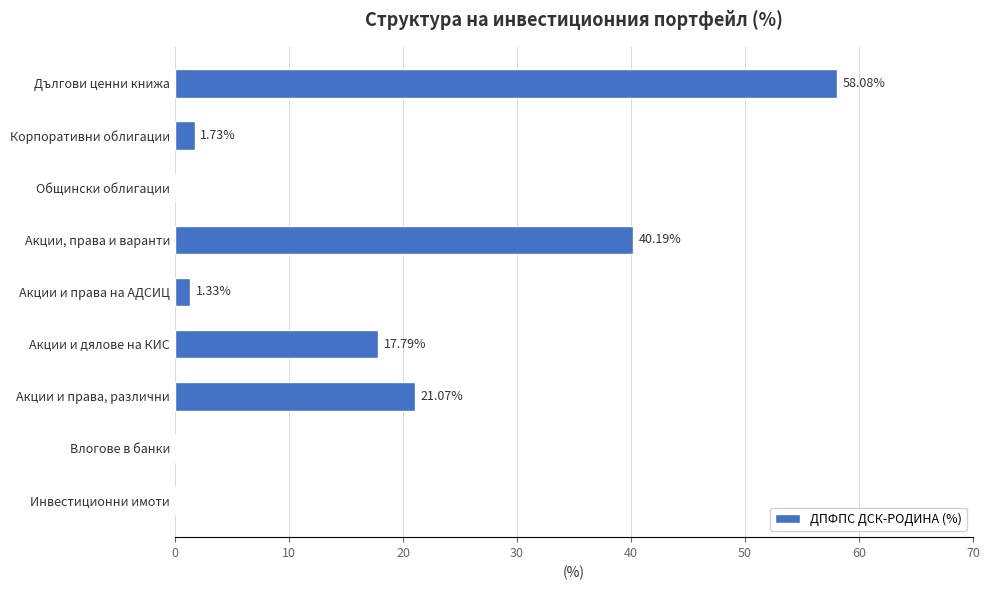

What is the sum of all values?

140.2